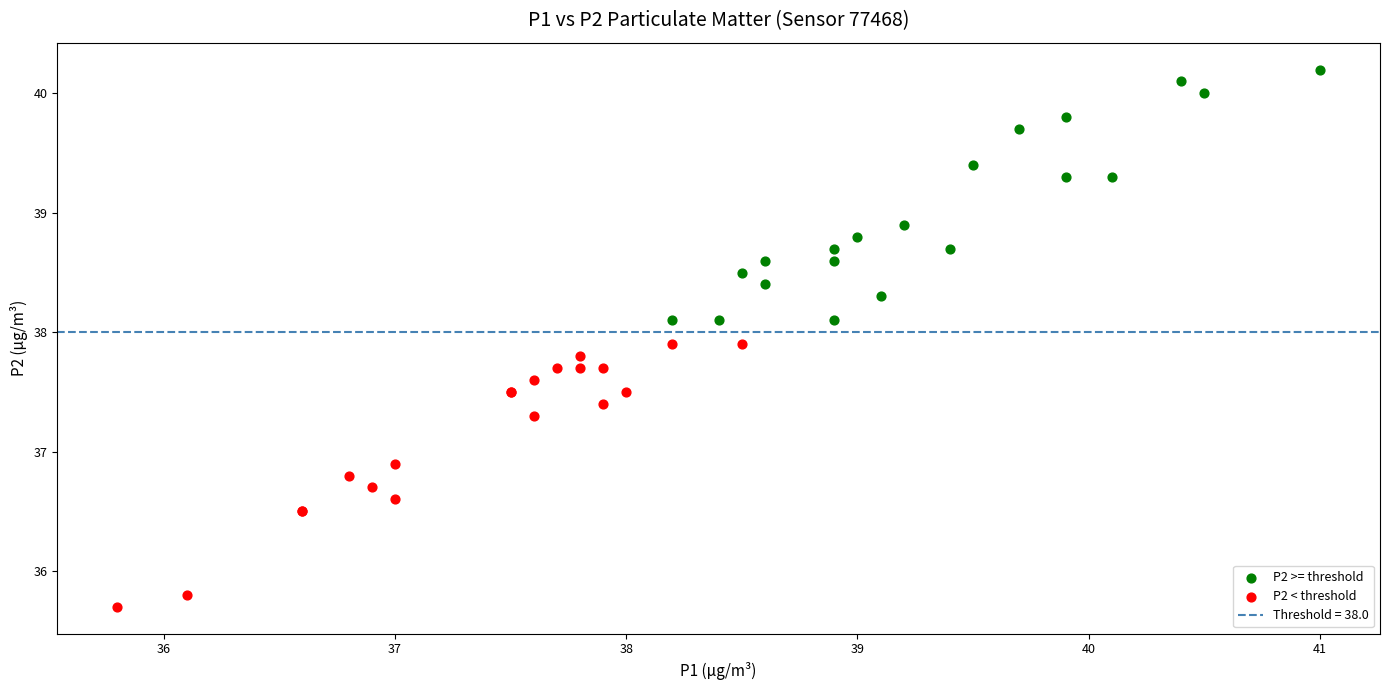

Which series contains the lowest Y value?

P2 < threshold